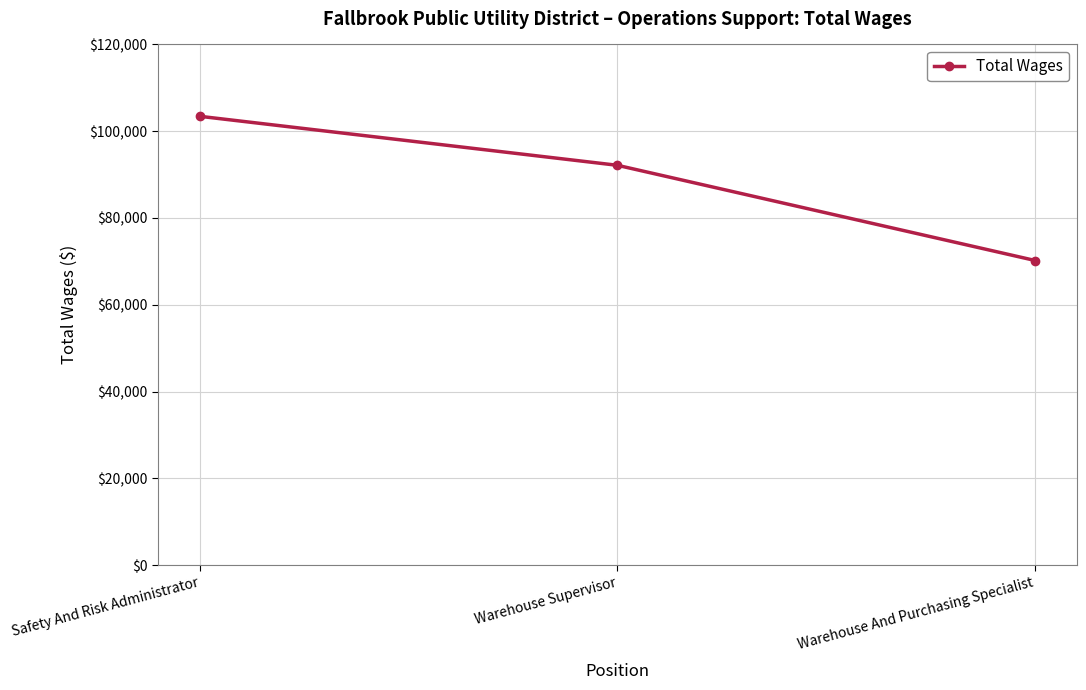

What is the average value?

88593